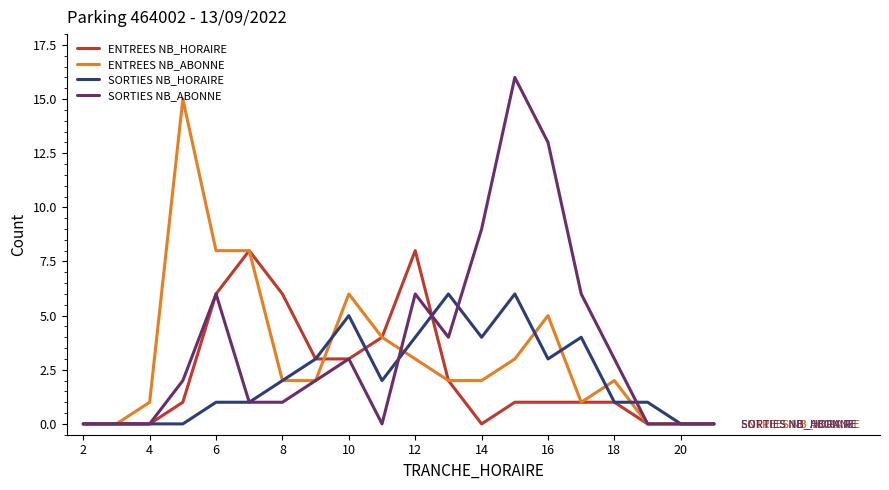

How many lines are shown in the chart?

4